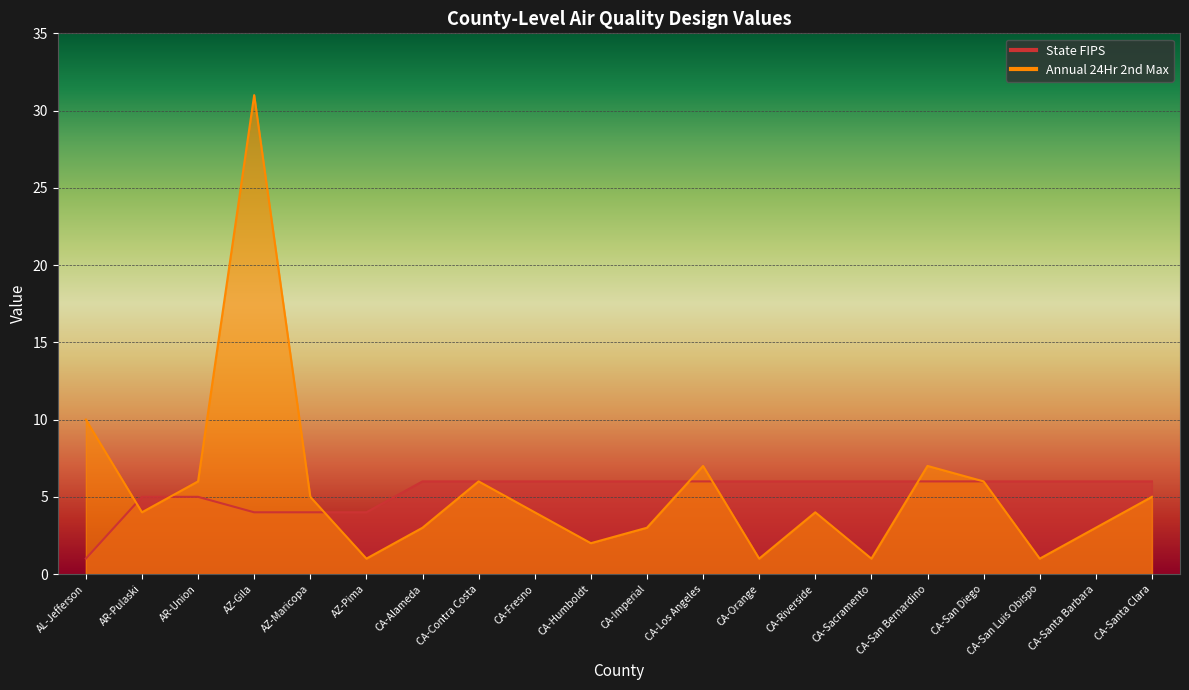

What is the difference between the second highest and minimum values in the State FIPS series?

5